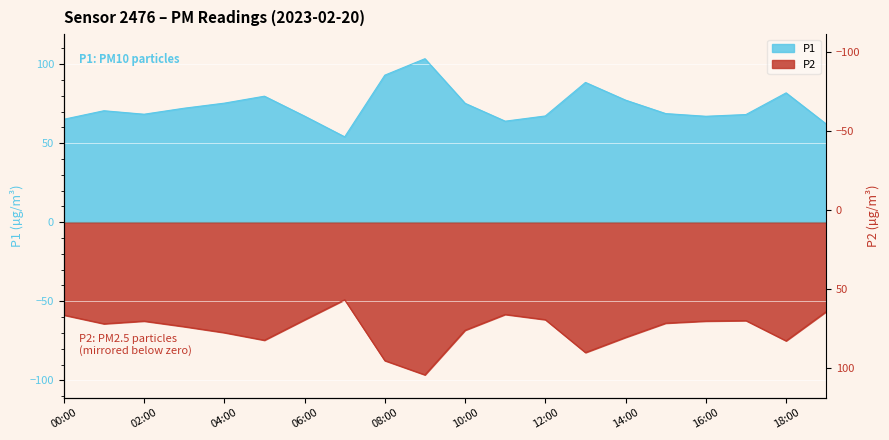

What position from the right is 16:00?

4